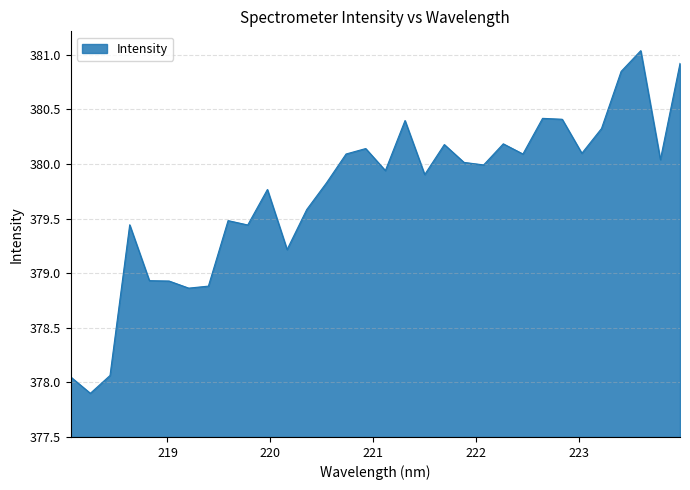

Does the chart display data point markers on the line(s)?

No